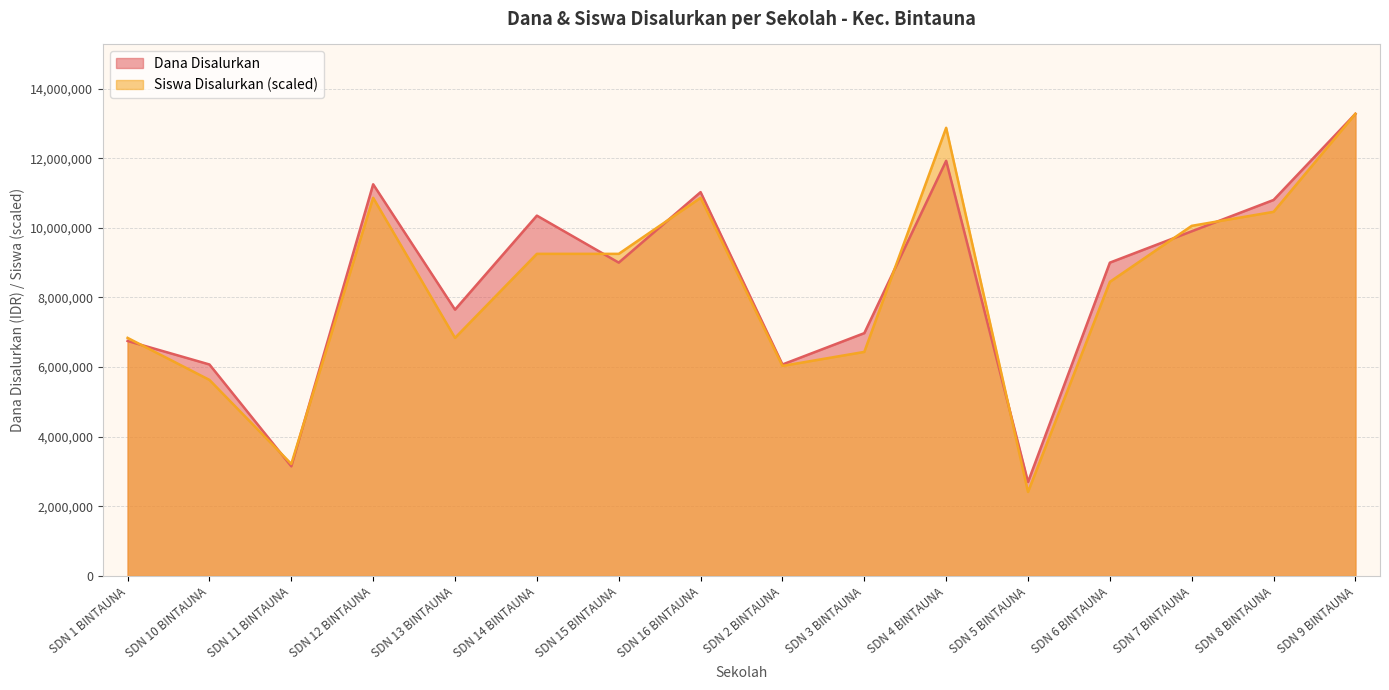

What is the maximum value for Dana Disalurkan?

13275000.0